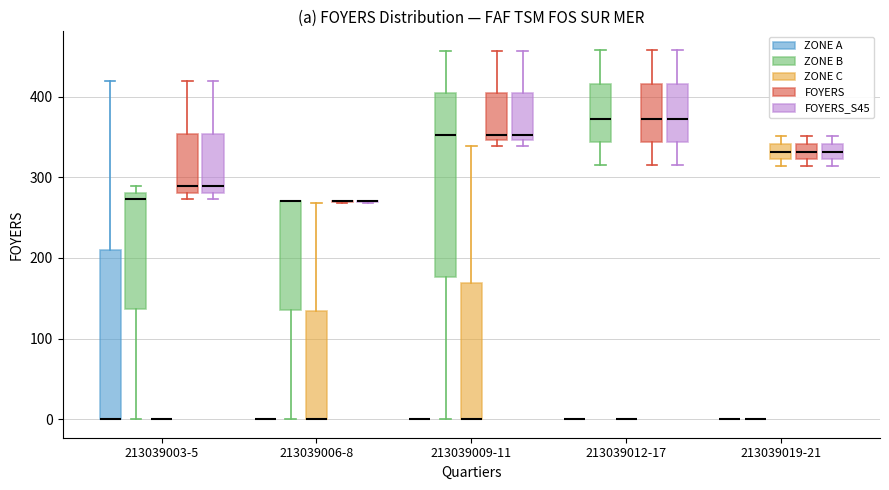

Which box is the tallest, from its lower edge to its upper edge?

213039009-11 (ZONE B)